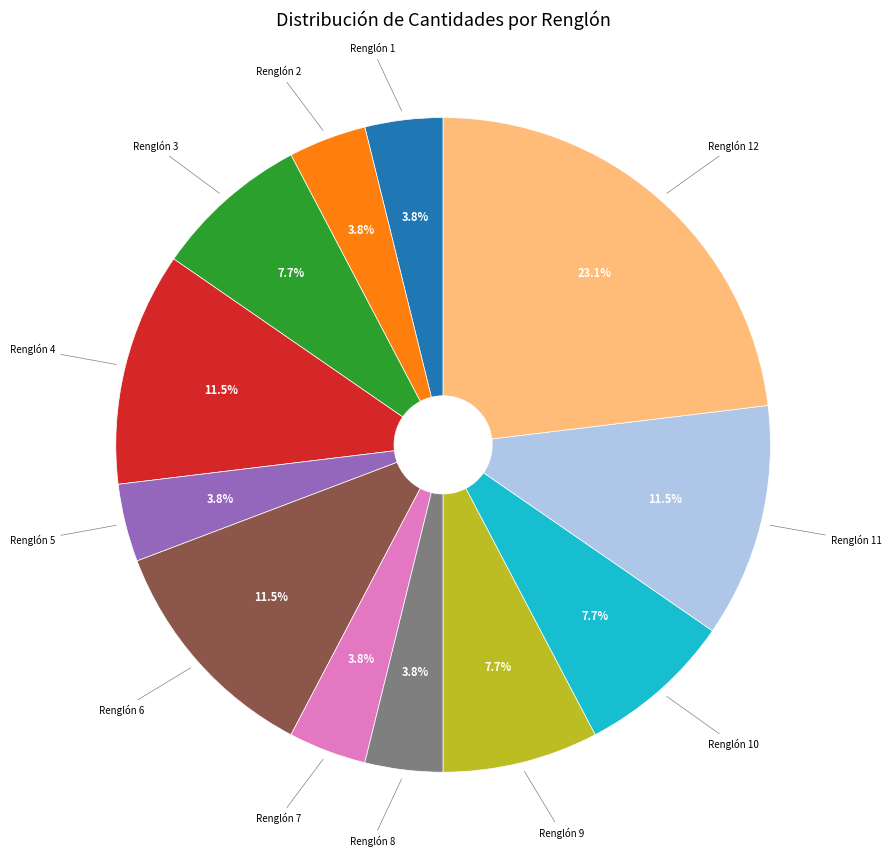

Count the number of slices in the pie.

12